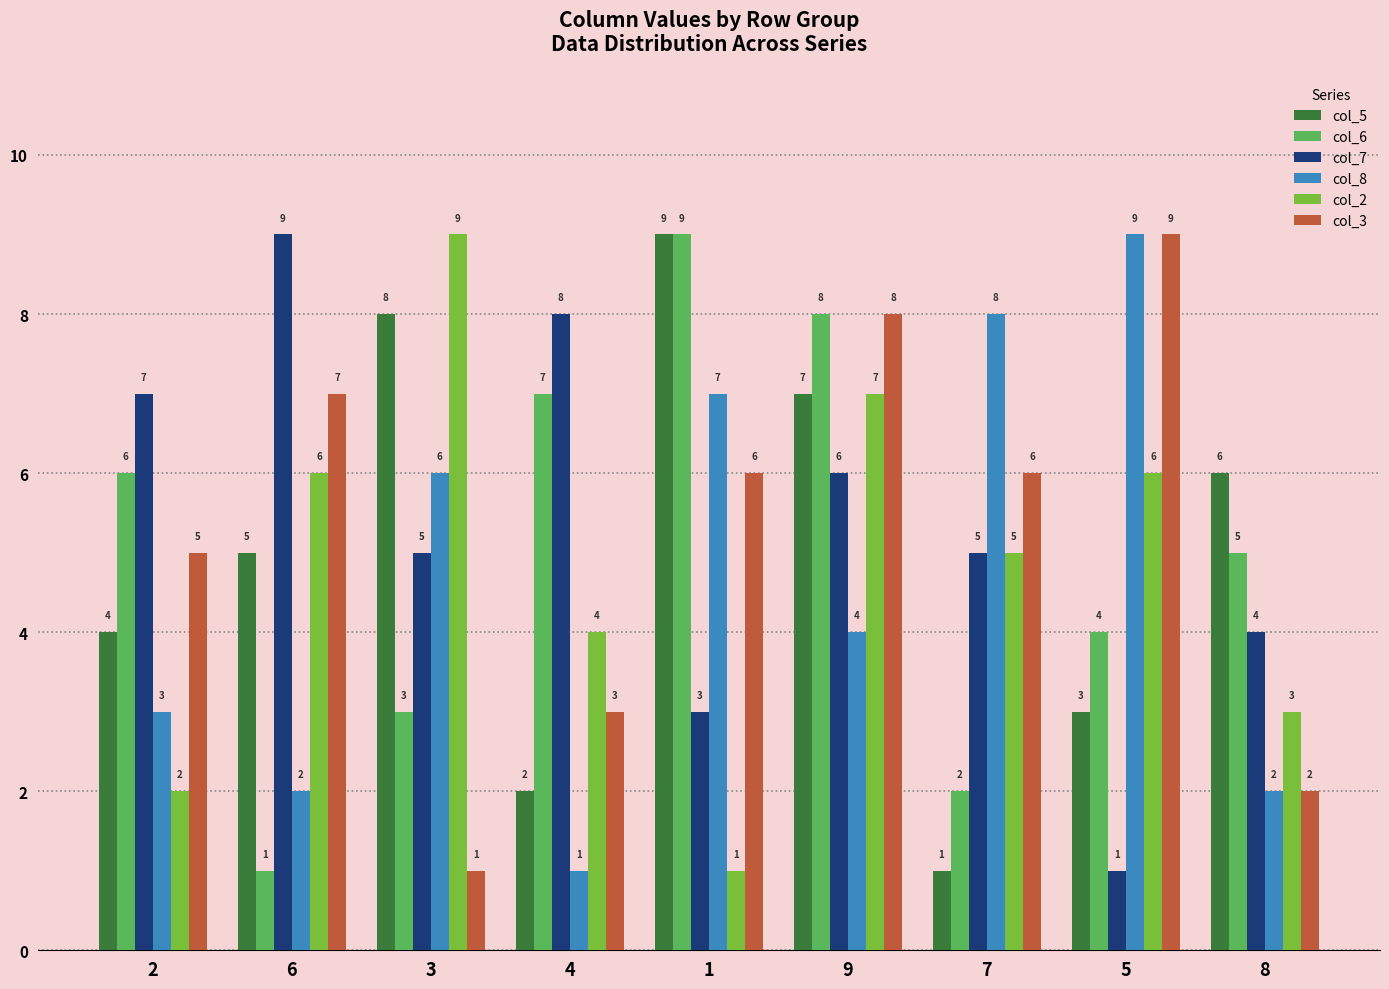

Reading right to left, what are all the values shown in this chart?

col_5: 8=6	5=3	7=1	9=7	1=9	4=2	3=8	6=5	2=4
col_6: 8=5	5=4	7=2	9=8	1=9	4=7	3=3	6=1	2=6
col_7: 8=4	5=1	7=5	9=6	1=3	4=8	3=5	6=9	2=7
col_8: 8=2	5=9	7=8	9=4	1=7	4=1	3=6	6=2	2=3
col_2: 8=3	5=6	7=5	9=7	1=1	4=4	3=9	6=6	2=2
col_3: 8=2	5=9	7=6	9=8	1=6	4=3	3=1	6=7	2=5